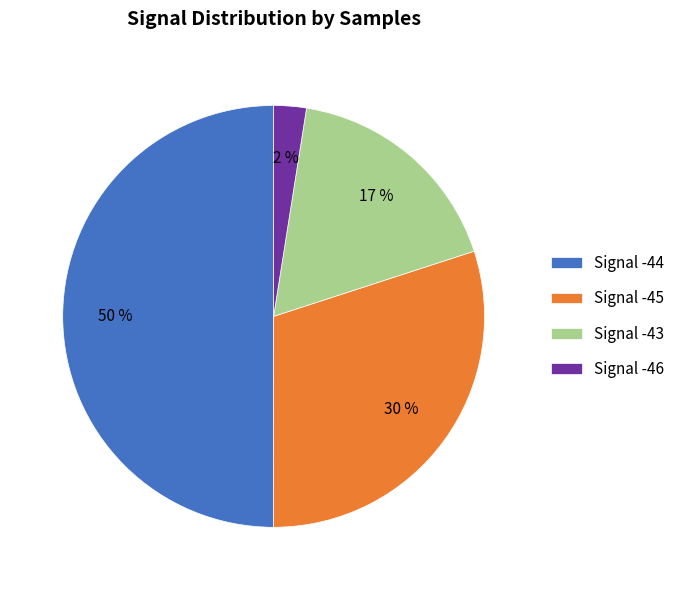

Which has a higher value, Signal -45 or Signal -44?

Signal -44